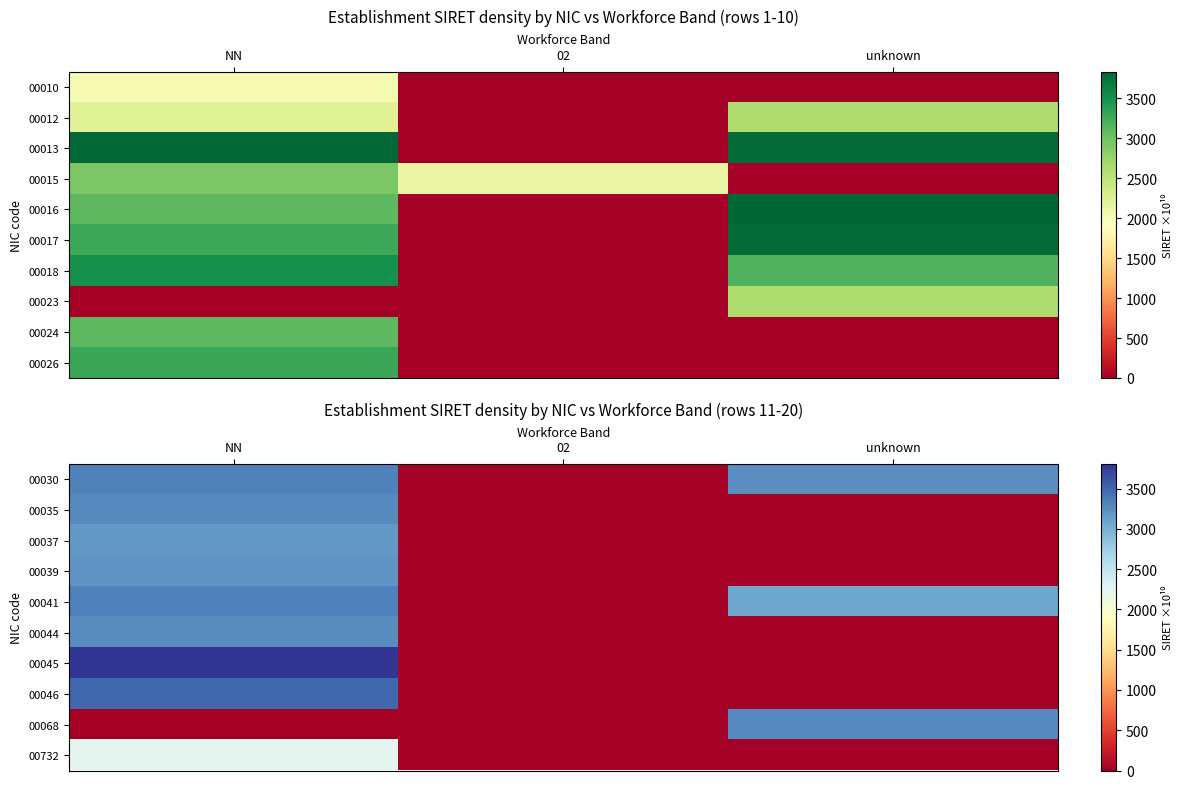

How many values in the 00045 series exceed 0?

1